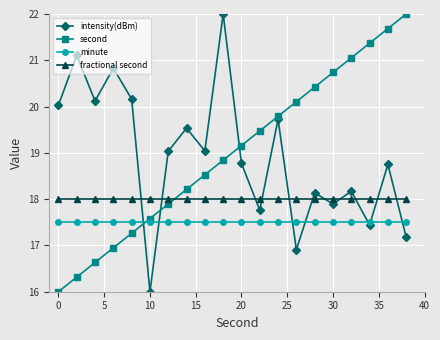

What is the smallest value displayed?

16.0